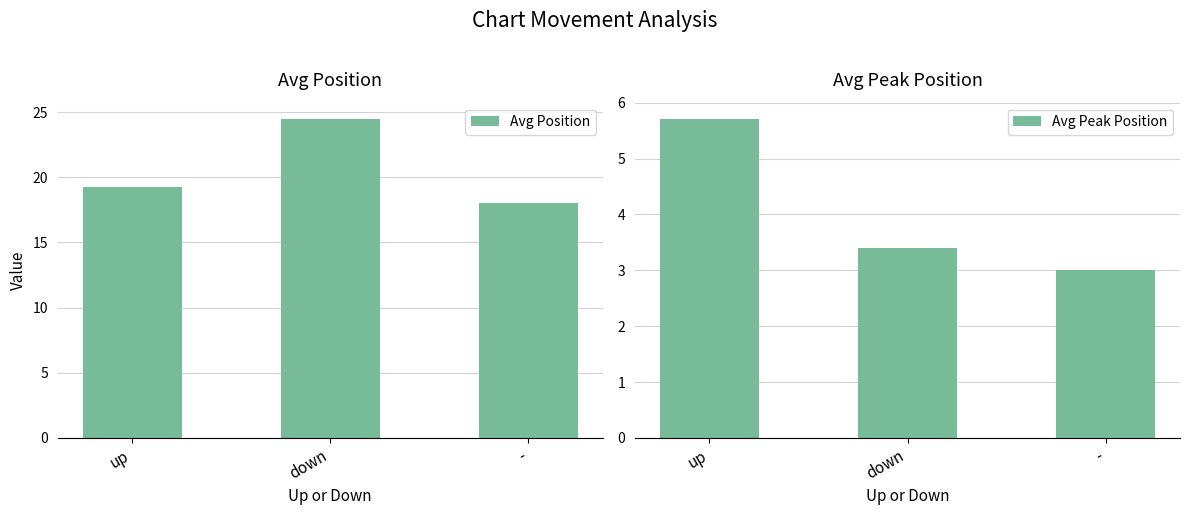

How many data points in Avg Position are above 19?

2